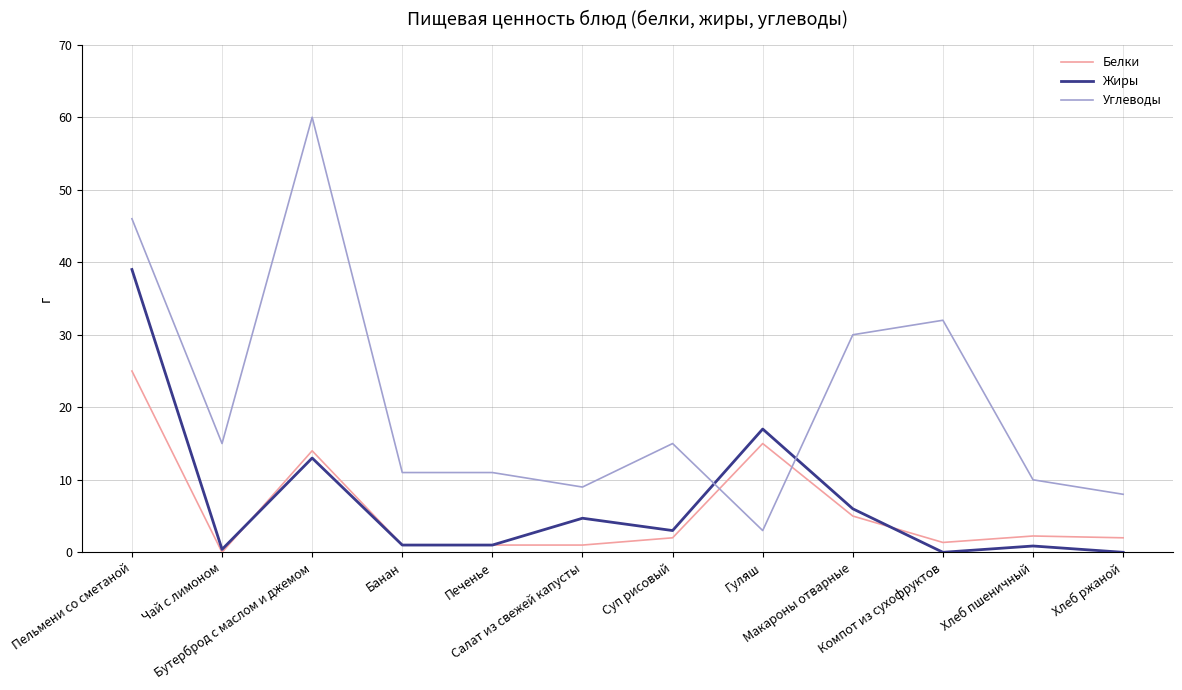

Is it true that Жиры equals 0.0 at Хлеб ржаной?

True